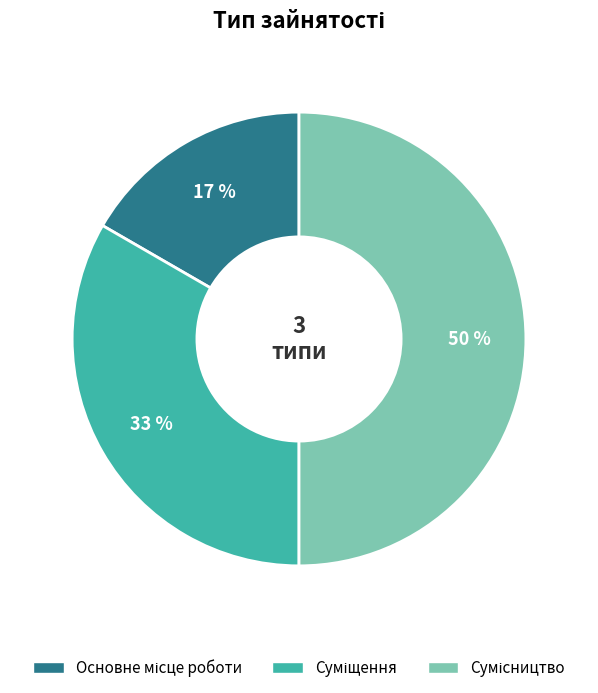

To the nearest percent, what is the average slice percentage?

33%